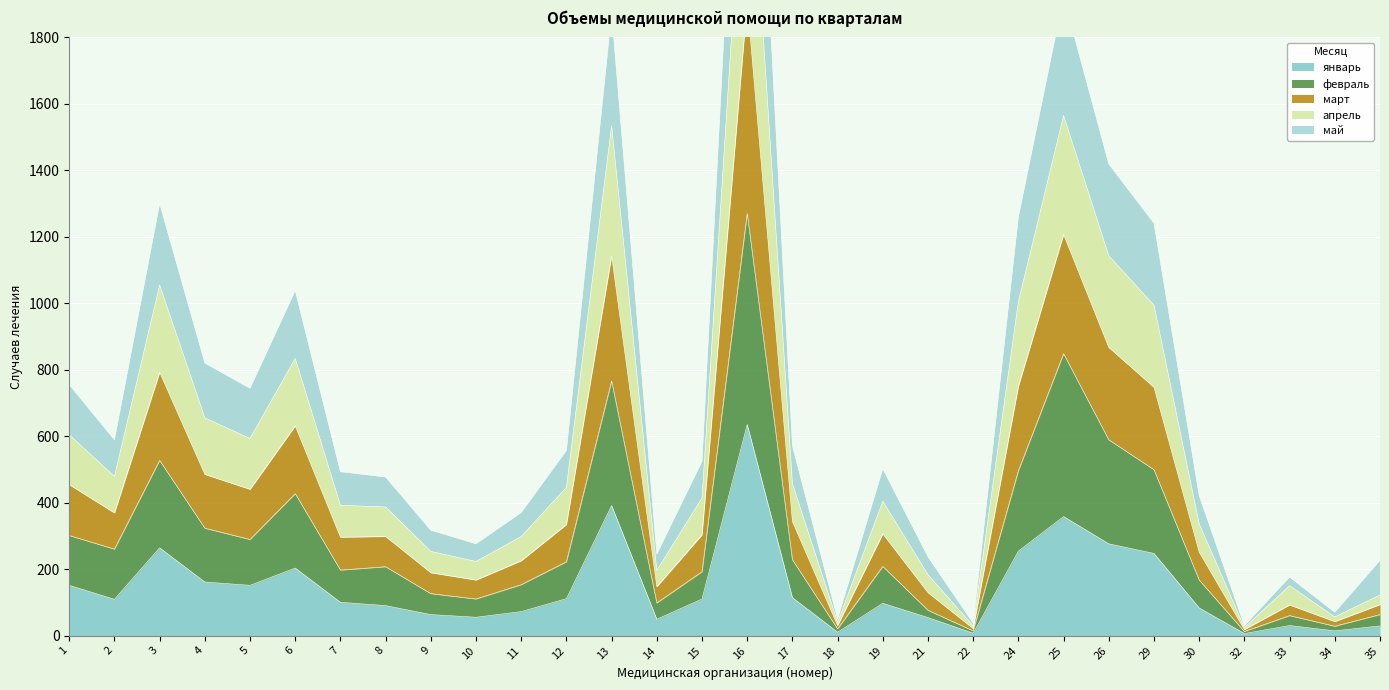

Is it true that февраль equals 7 at 34?

False